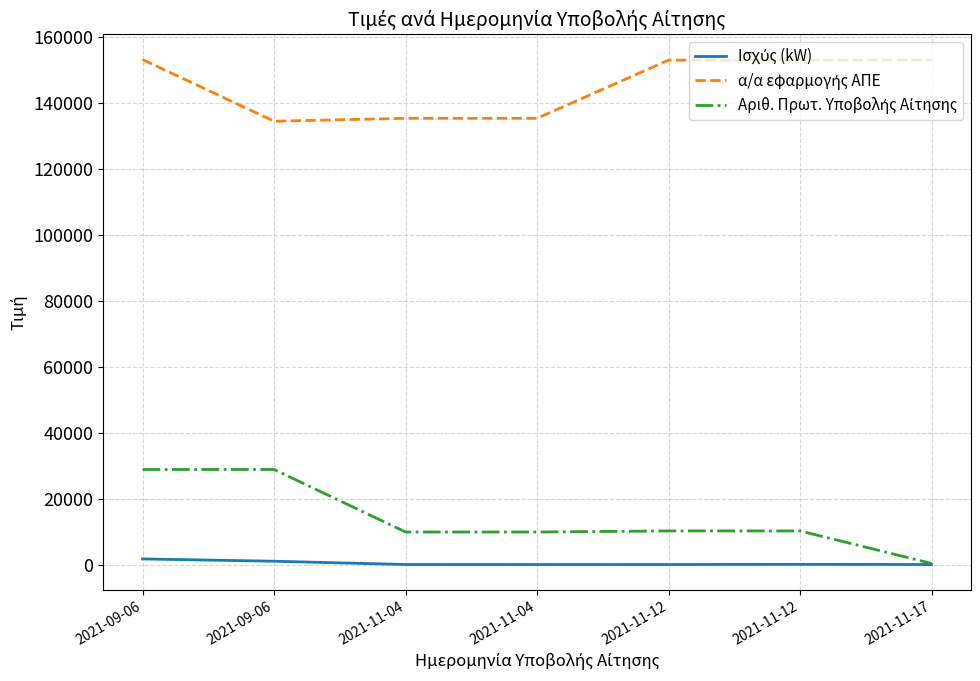

What is the minimum value for α/α εφαρμογής ΑΠΕ?

134532.0